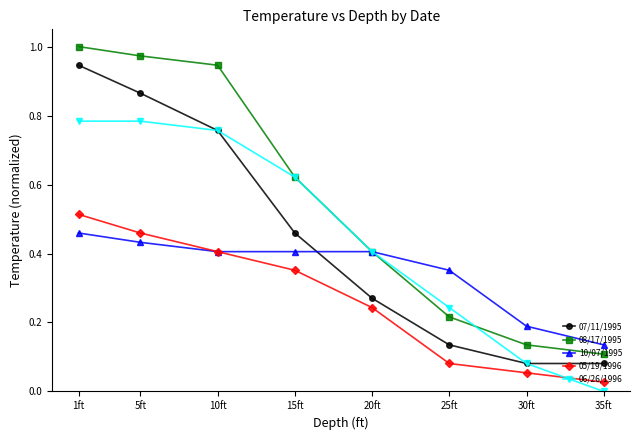

Which series has the largest range (max minus min)?

08/17/1995